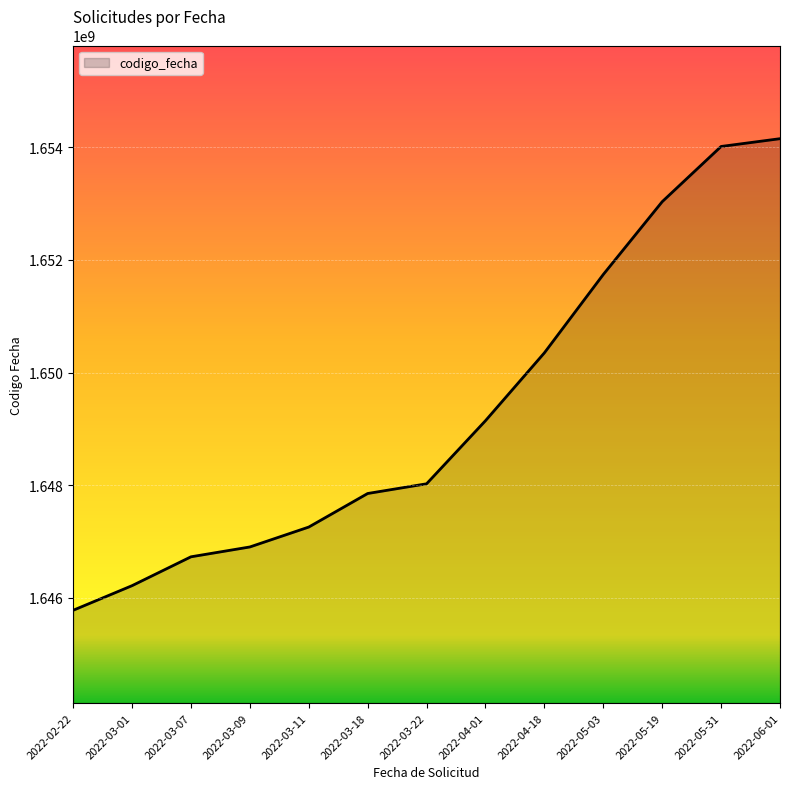

What is the difference between the values at 2022-05-03 and 2022-03-18?

3887680